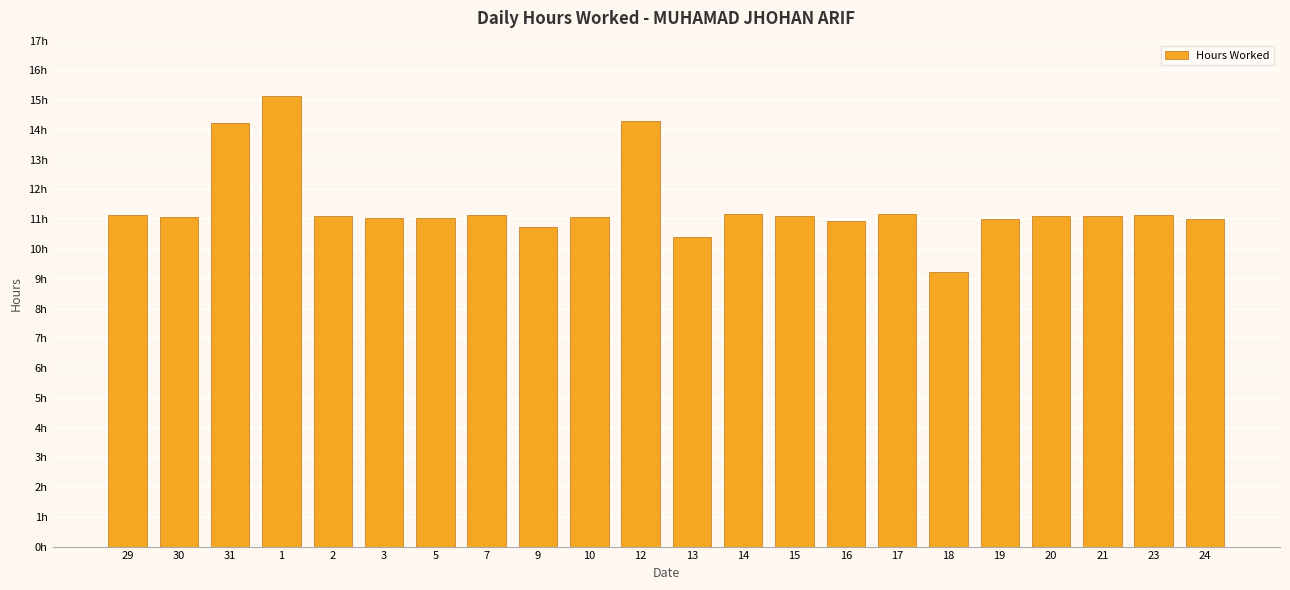

What is the value of the 5th bar from the left?

11.1